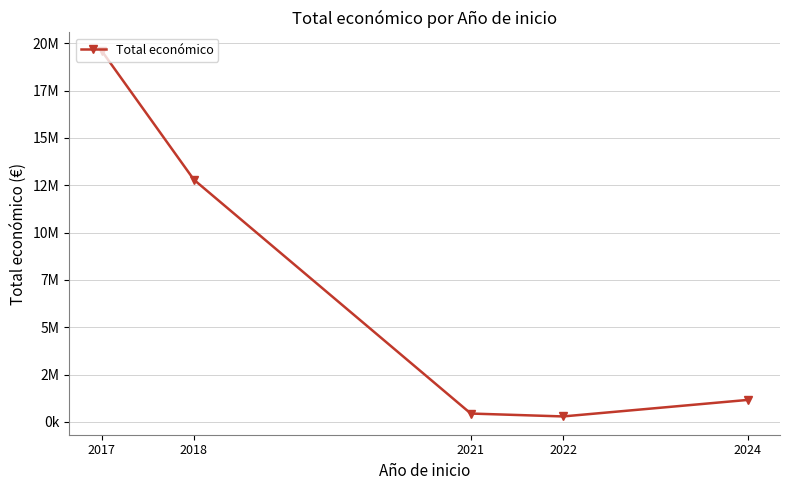

What is the value of the 1st point from the left?

19605478